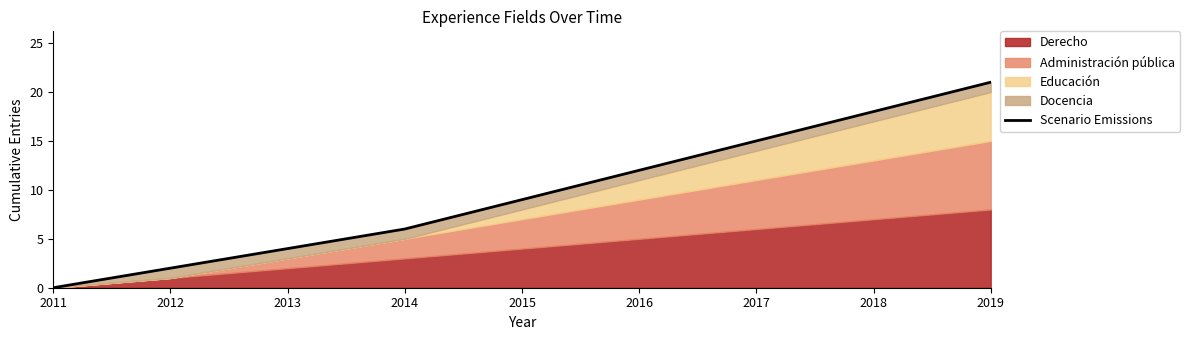

At which label does the data first exceed 9?

2016